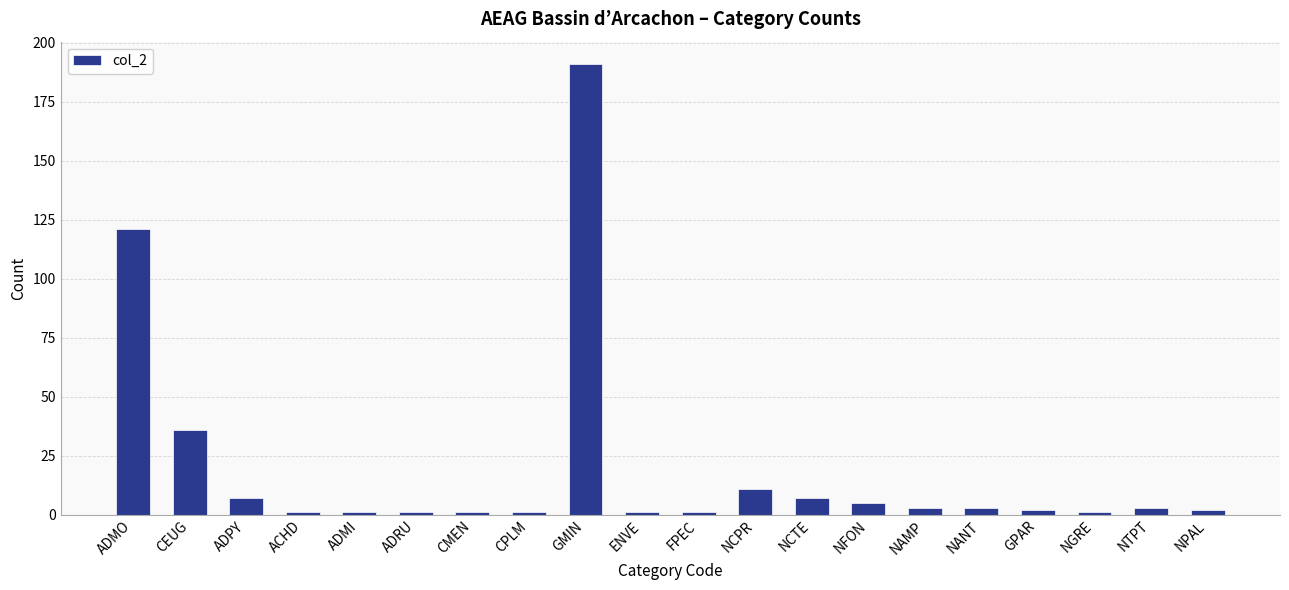

Does the chart contain stacked bars?

No